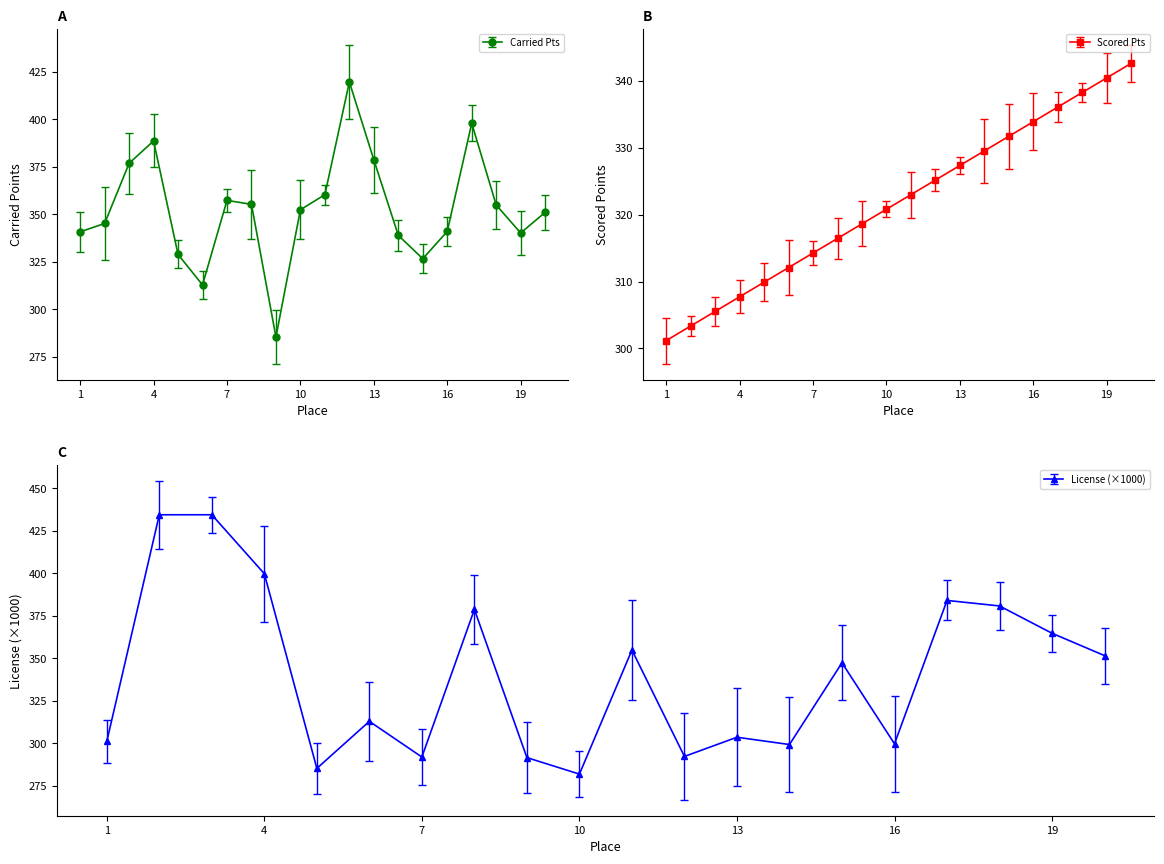

What is the sum of all Scored Points values?

6438.0